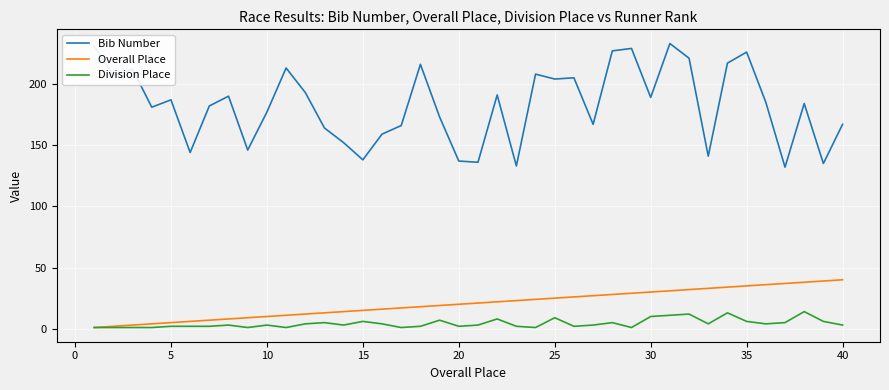

True or false: Bib Number and Overall Place cross at least once.

False